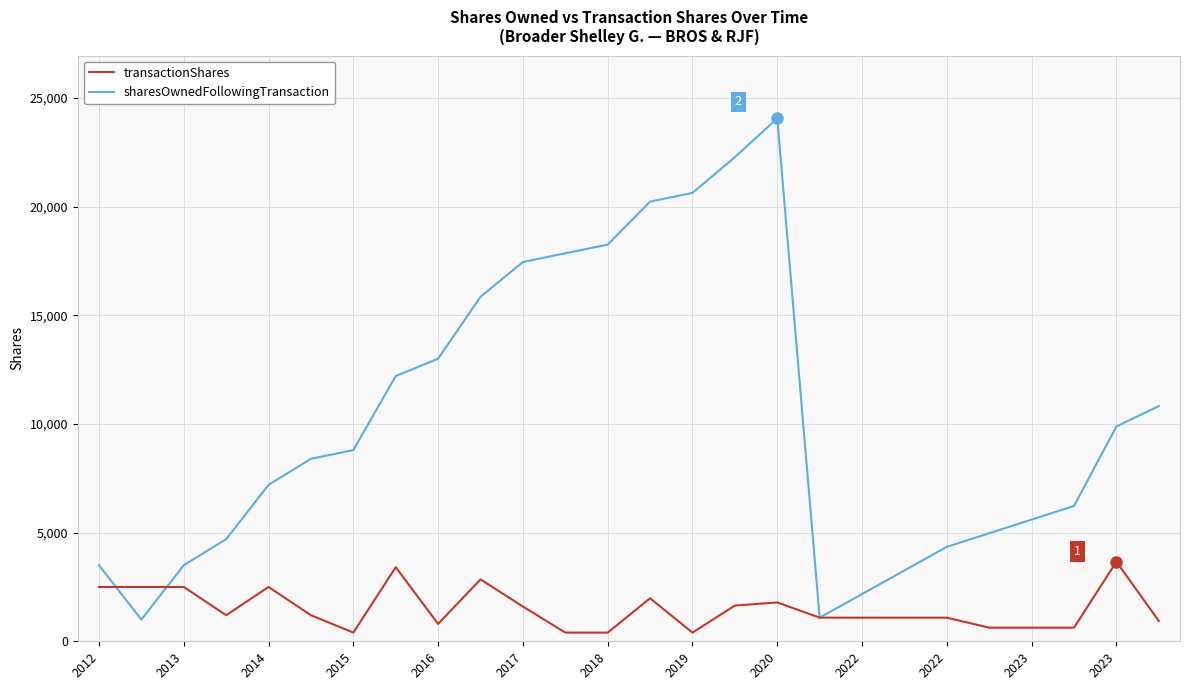

Which series has the largest total across all categories?

sharesOwnedFollowingTransaction